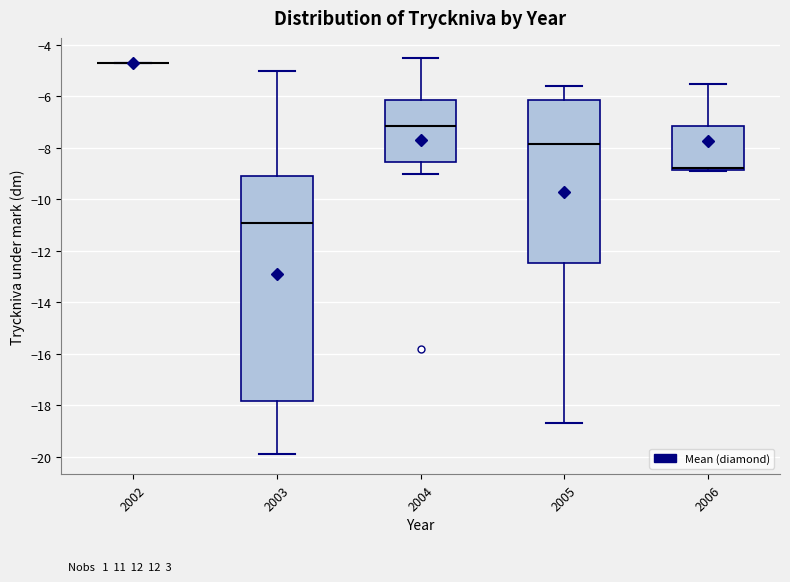

Reading left to right, transcribe this box plot: for each box, give where its median line is, the range the box spans, and where its two whiskers end, as read against the y-axis. The values are not printed on the chart, so give them approximately, as read against the axis.

2002: box collapsed to a line at -4.6, whiskers -4.6 to -4.6
2003: median -10.8, box -17.8 to -9.0, whiskers -19.8 to -5.0
2004: median -7.2, box -8.6 to -6.2, whiskers -9.0 to -4.4
2005: median -7.8, box -12.4 to -6.2, whiskers -18.6 to -5.6
2006: median -8.8 (drawn on the box's lower edge), box -8.8 to -7.2, whiskers -8.8 to -5.4